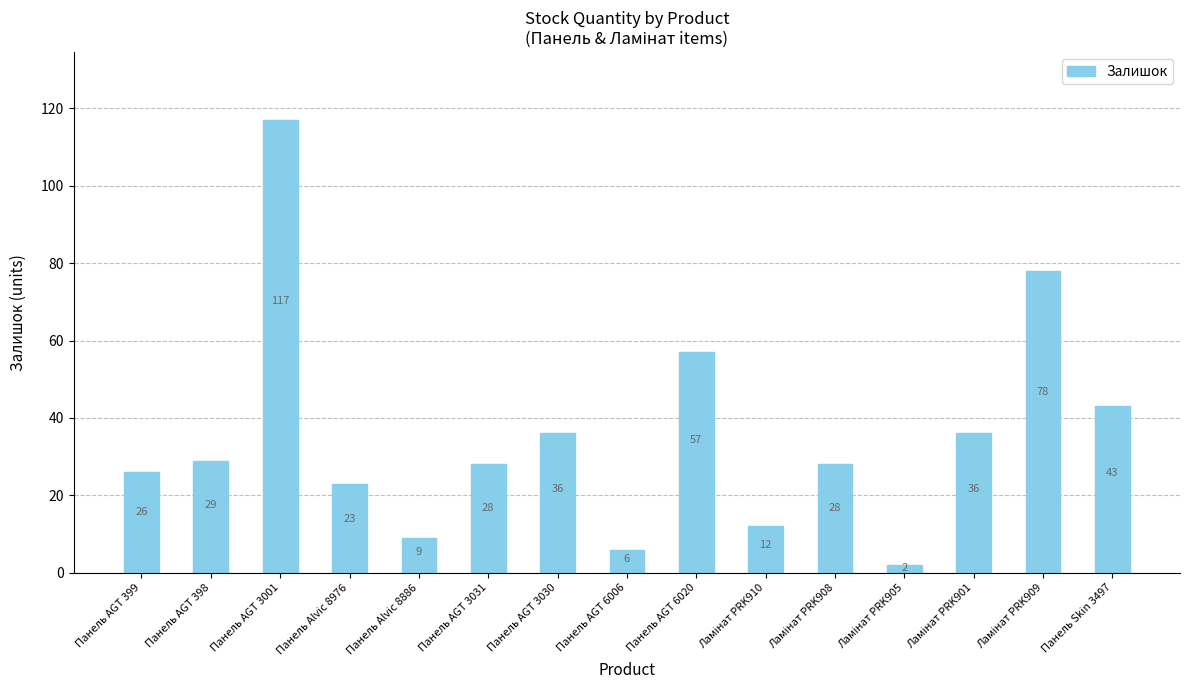

What is the ratio of the value at Панель AGT 398 to the value at Панель Alvic 8976?

1.3